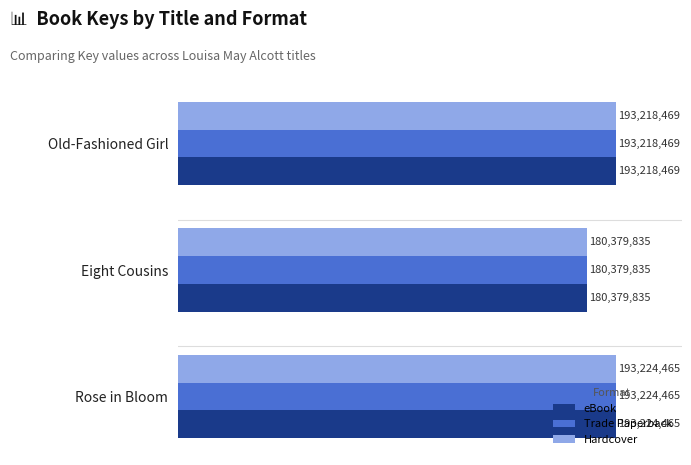

What are all the series names shown in the legend?

eBook, Trade Paperback, Hardcover